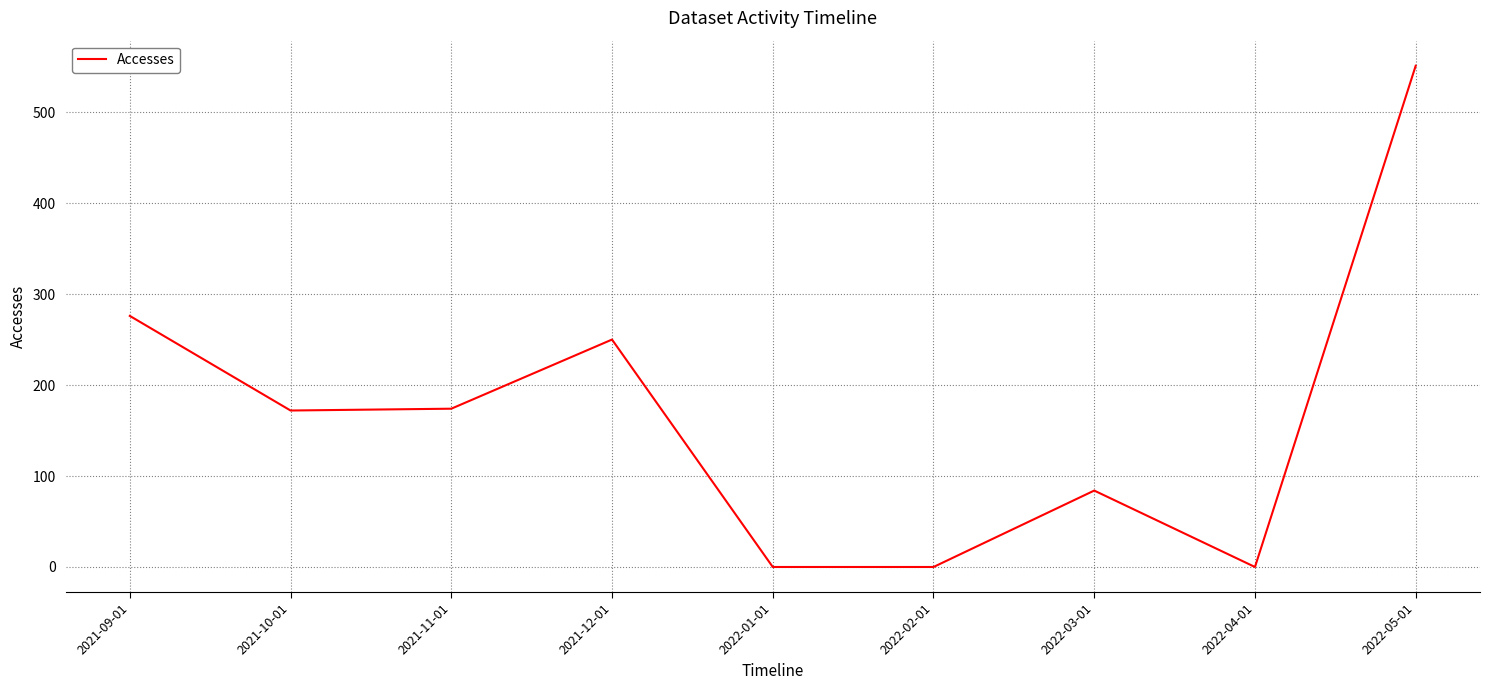

Does the chart have visible grid lines?

Yes